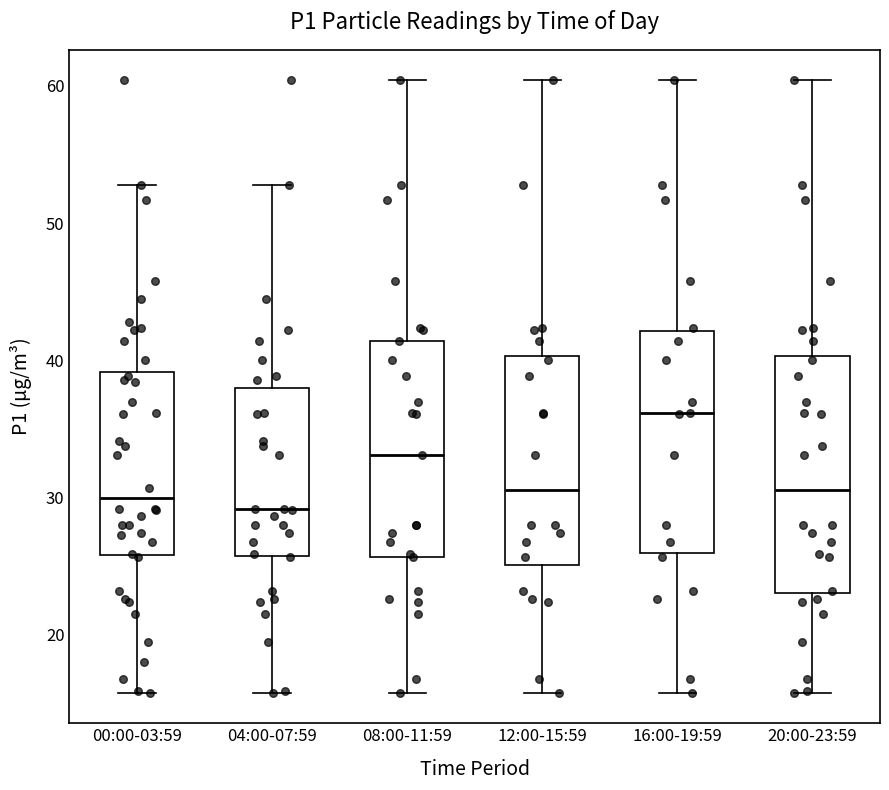

Reading left to right, transcribe this box plot: for each box, give where its median line is, the range the box spans, and where its two whiskers end, as read against the y-axis. The values are not printed on the chart, so give them approximately, as read against the axis.

00:00-03:59: median 30, box 26 to 39, whiskers 16 to 53
04:00-07:59: median 29, box 26 to 38, whiskers 16 to 53
08:00-11:59: median 33, box 26 to 41, whiskers 16 to 60
12:00-15:59: median 31, box 25 to 40, whiskers 16 to 60
16:00-19:59: median 36, box 26 to 42, whiskers 16 to 60
20:00-23:59: median 31, box 23 to 40, whiskers 16 to 60